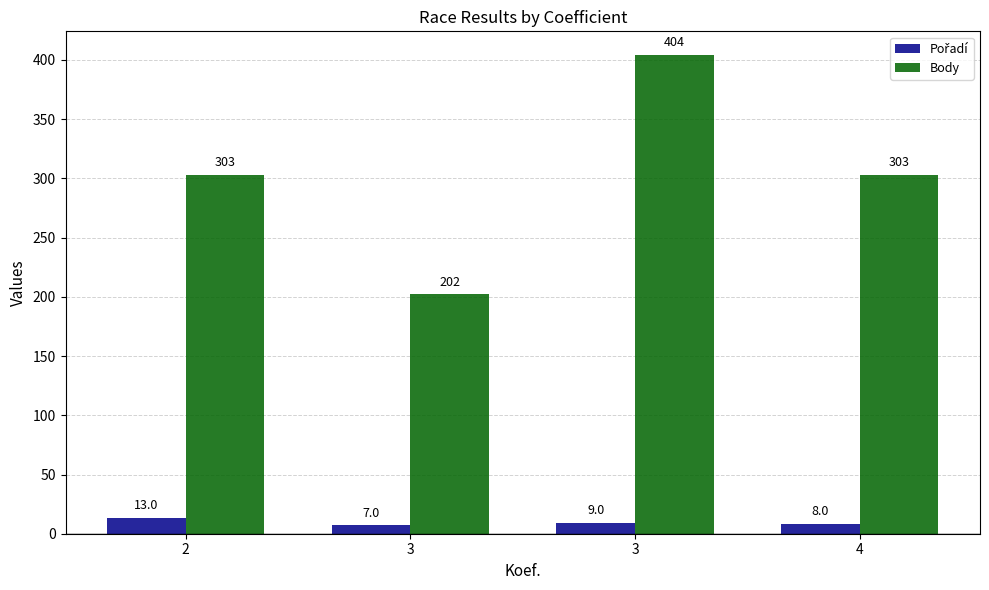

What is the total value across all series at 2?

316